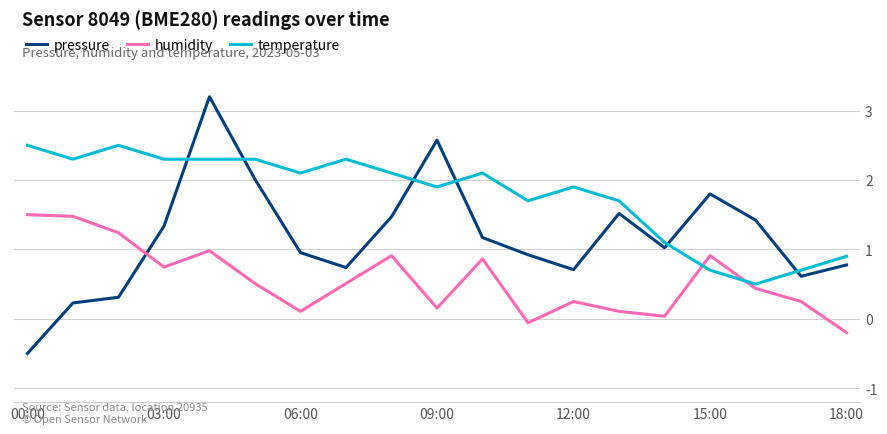

How many categories are shown in the chart?

19